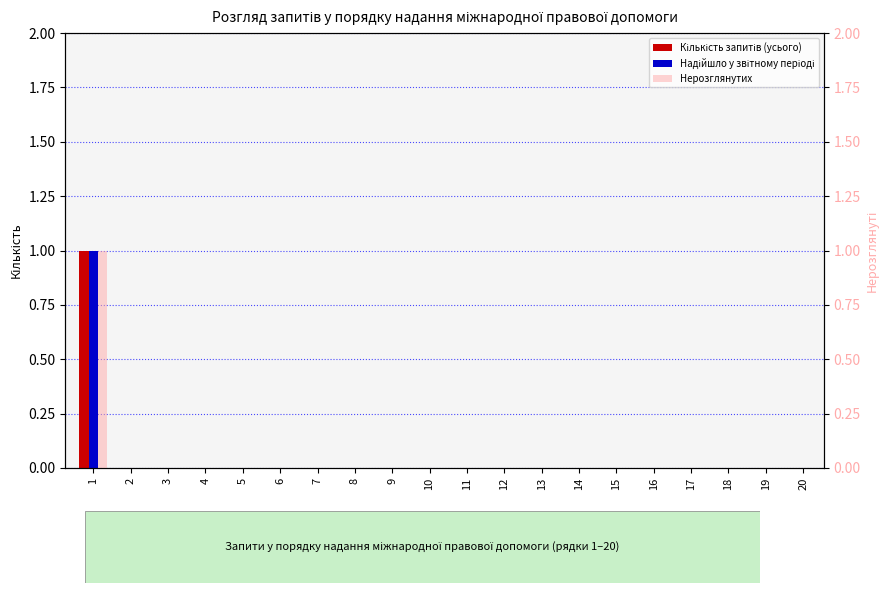

Reading left to right, extract all data points from this chart.

Кількість запитів (усього): 1	0	0	0	0	0	0	0	0	0	0	0	0	0	0	0	0	0	0	0
Надійшло у звітному періоді: 1	0	0	0	0	0	0	0	0	0	0	0	0	0	0	0	0	0	0	0
Нерозглянутих: 1	0	0	0	0	0	0	0	0	0	0	0	0	0	0	0	0	0	0	0